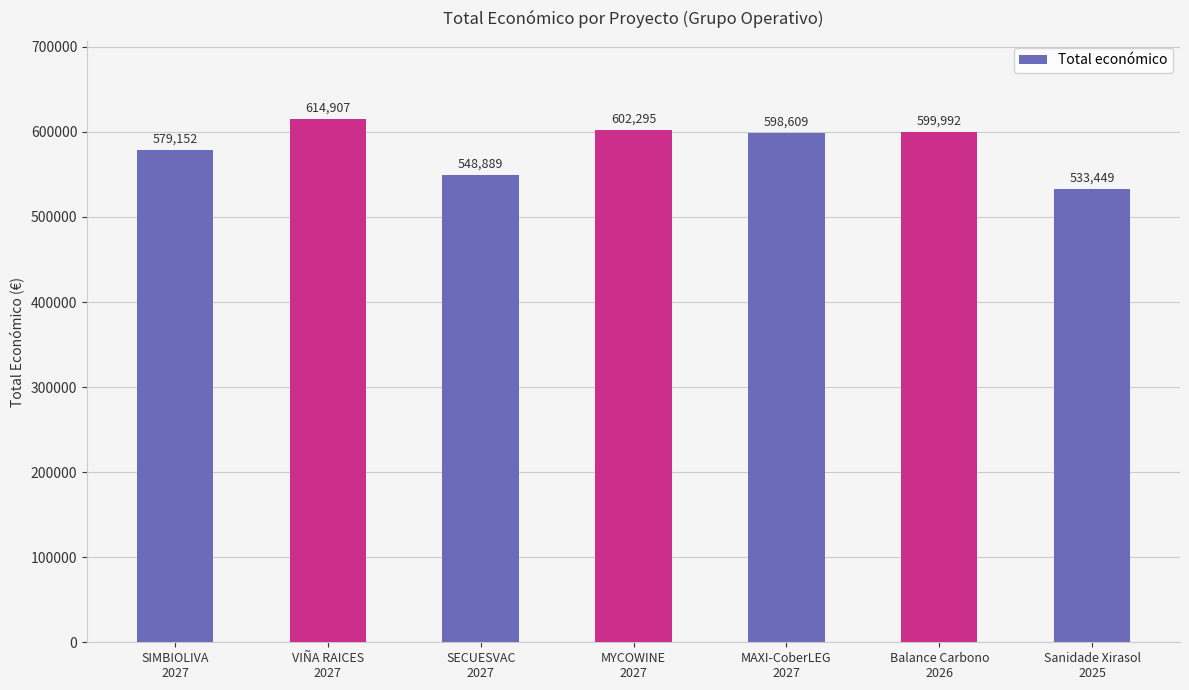

How many categories are shown in the chart?

7